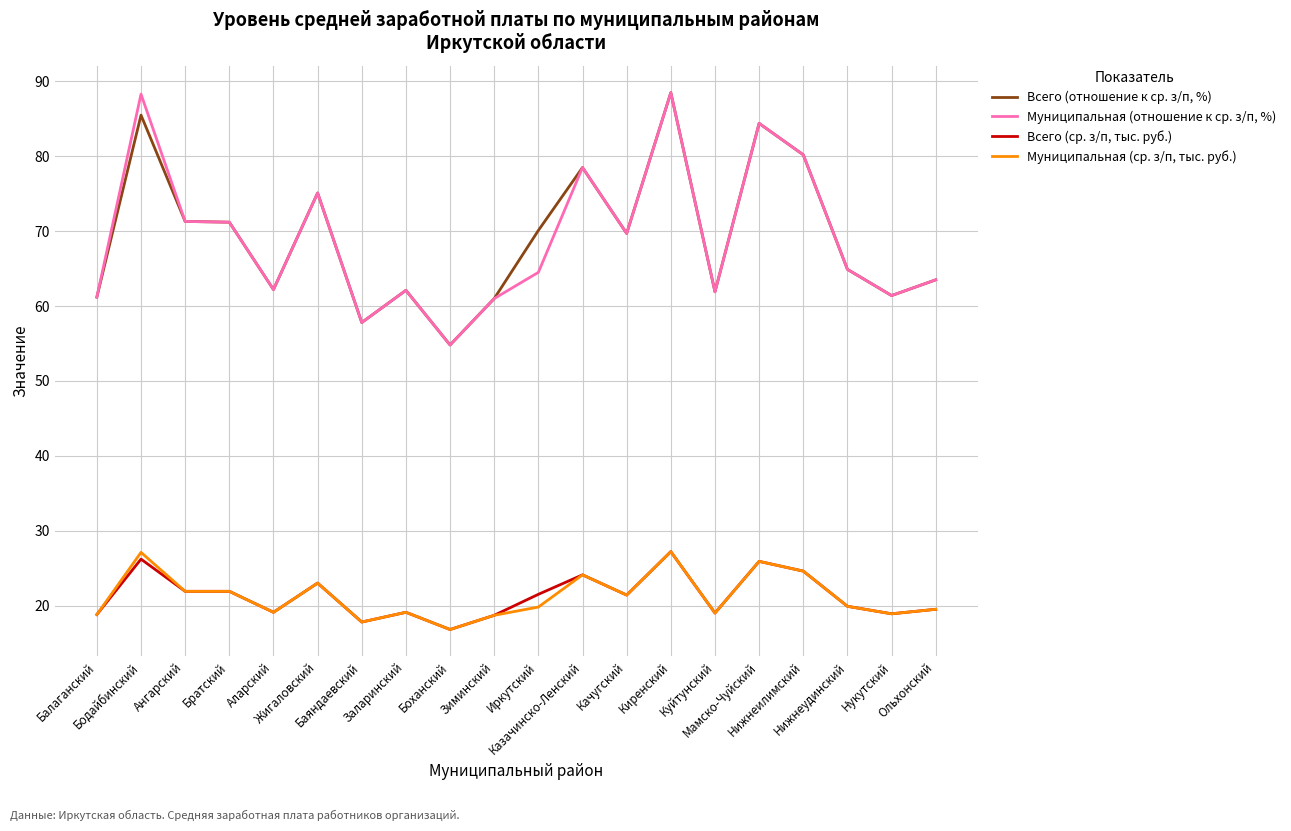

Is it true that Всего (отношение к ср. з/п, %) equals 87.3 at Ольхонский?

False